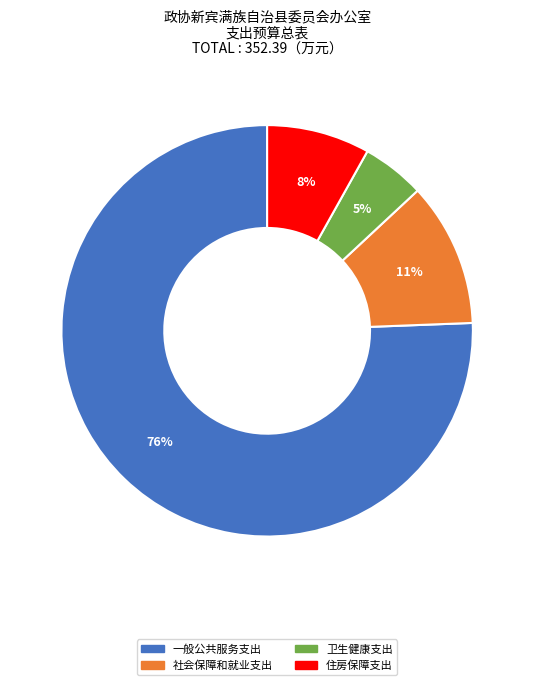

Is it true that 社会保障和就业支出 is 11% of the pie?

True